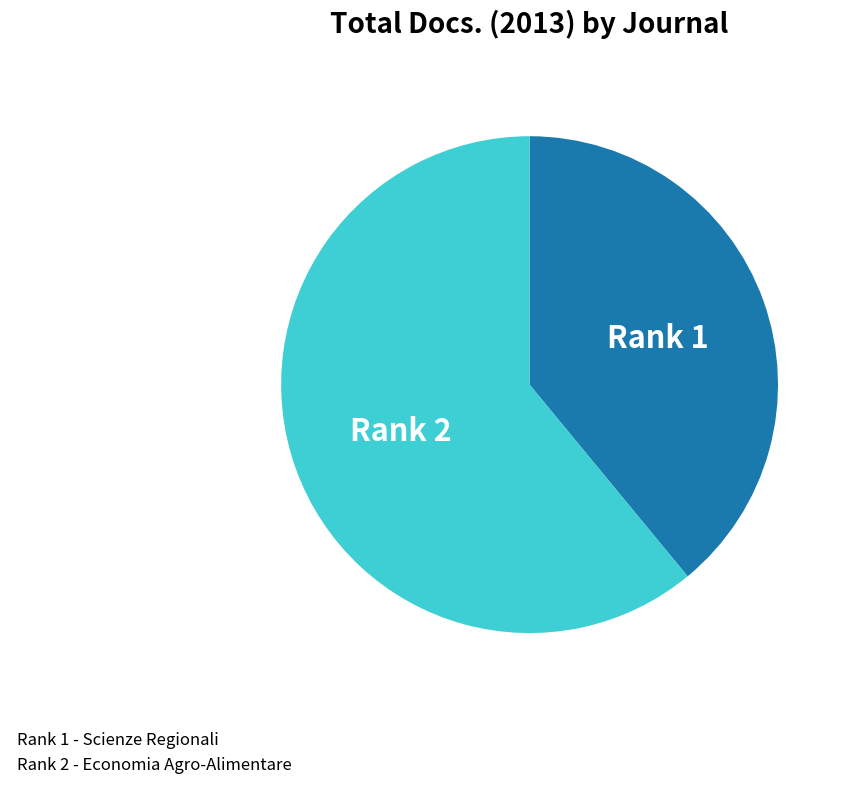

True or false: Rank 2 - Economia Agro-Alimentare accounts for 53% of the total.

False